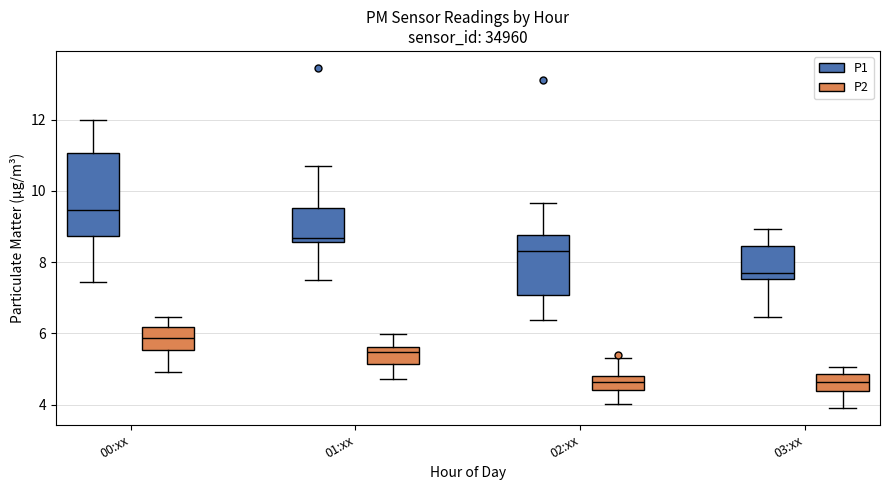

Where does the upper whisker of the box for 00:xx (P1) end on the y-axis? The values are not printed on the chart, so give them approximately, as read against the axis.

12.0